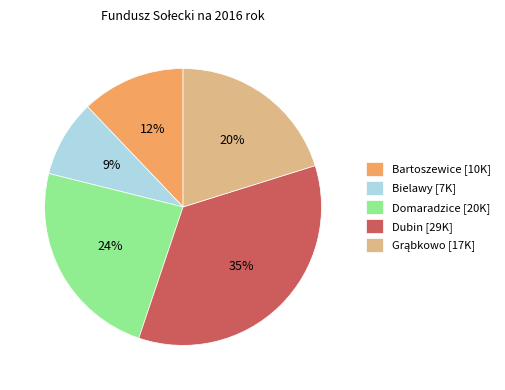

Is there a majority slice in this chart?

No